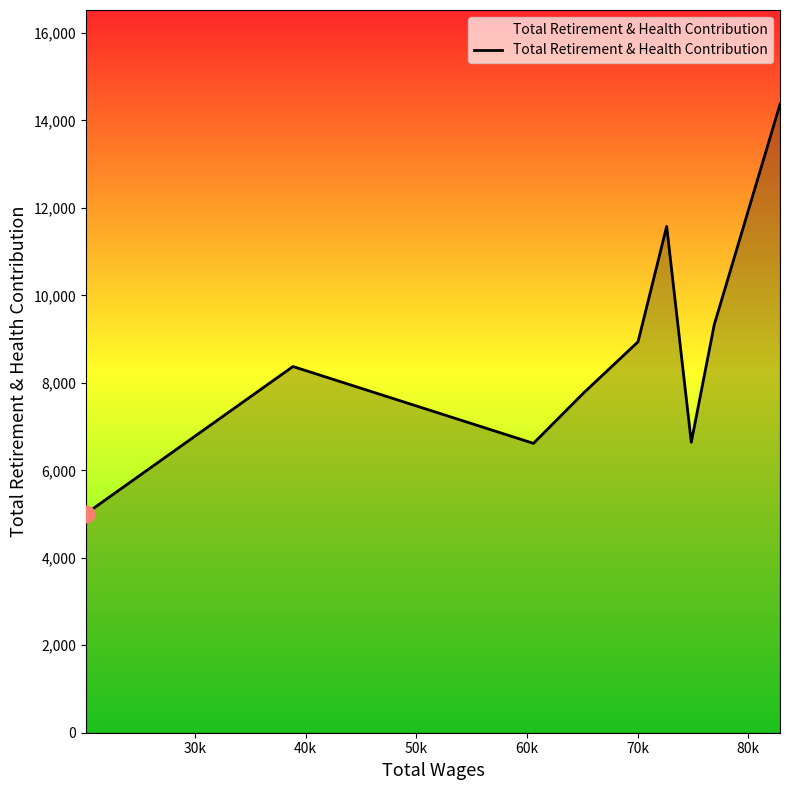

What is the maximum value shown in the chart?

14371